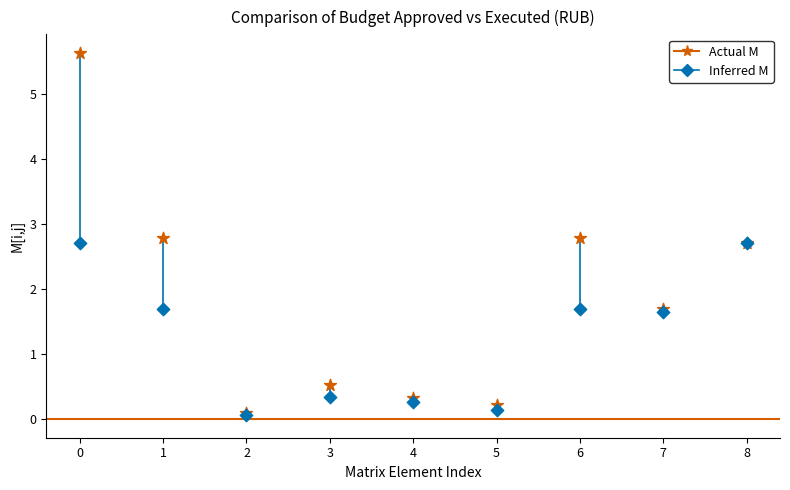

In the Inferred M series, what Y value is closest to 1?

1.6